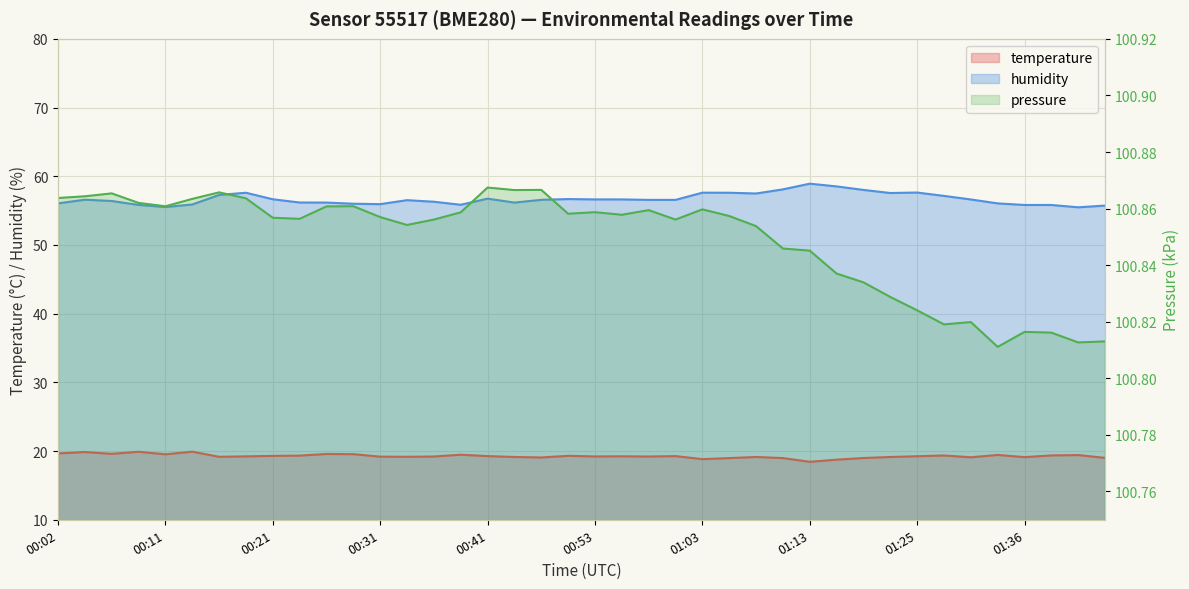

Which label corresponds to the largest value in the chart?

01:13